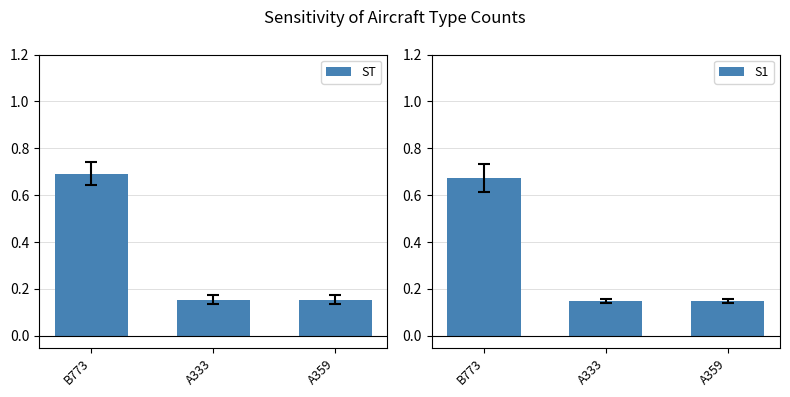

What is the highest value of the S1 series?

0.7